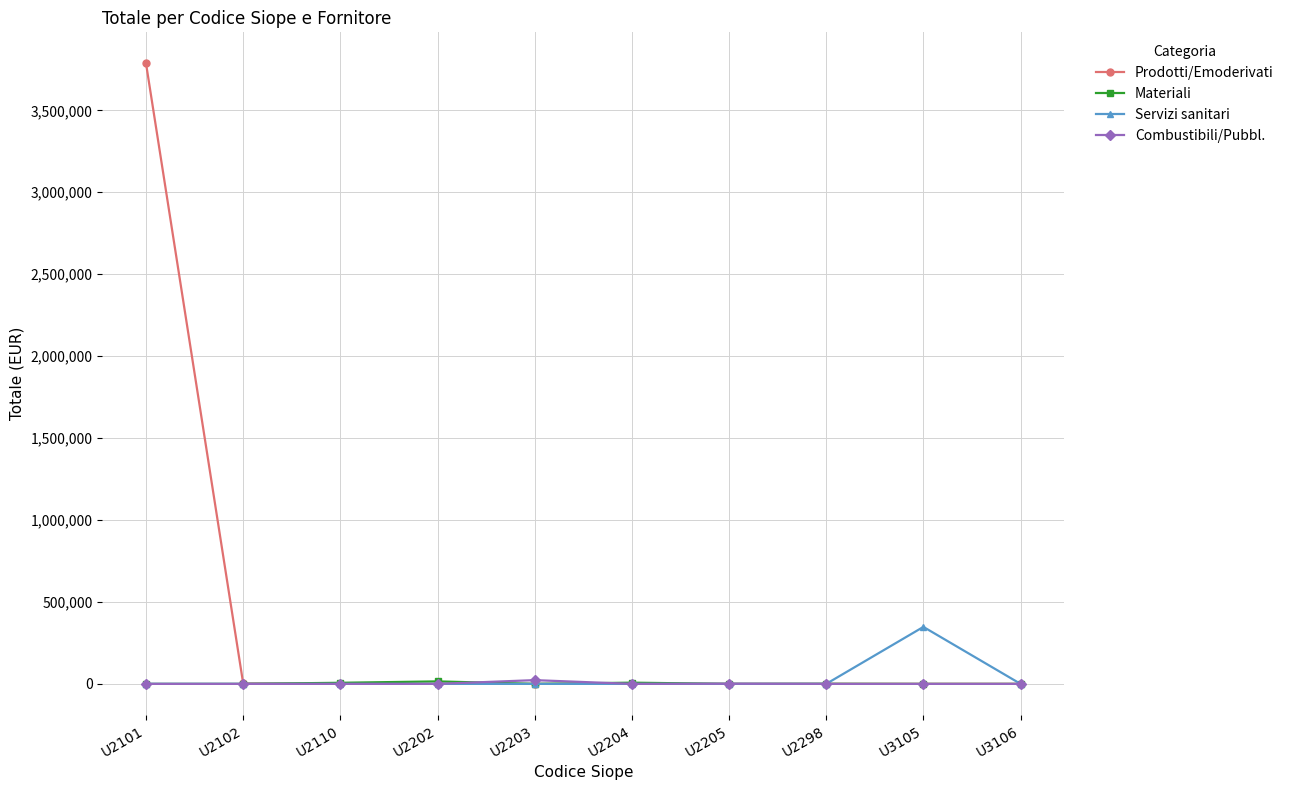

At which category is the sum across all series the highest?

U2101